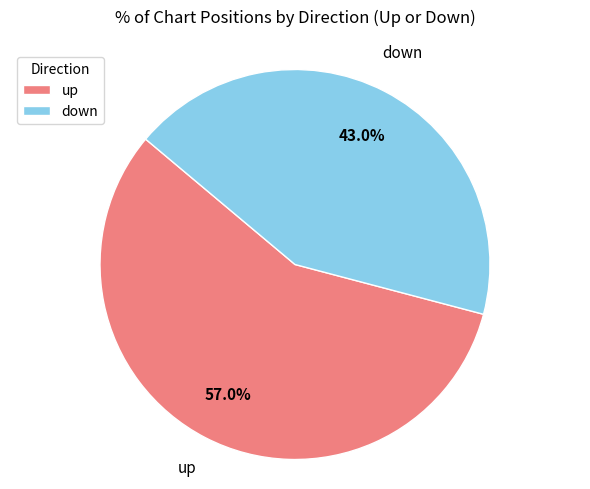

To the nearest percent, what percentage of the pie is up?

57%